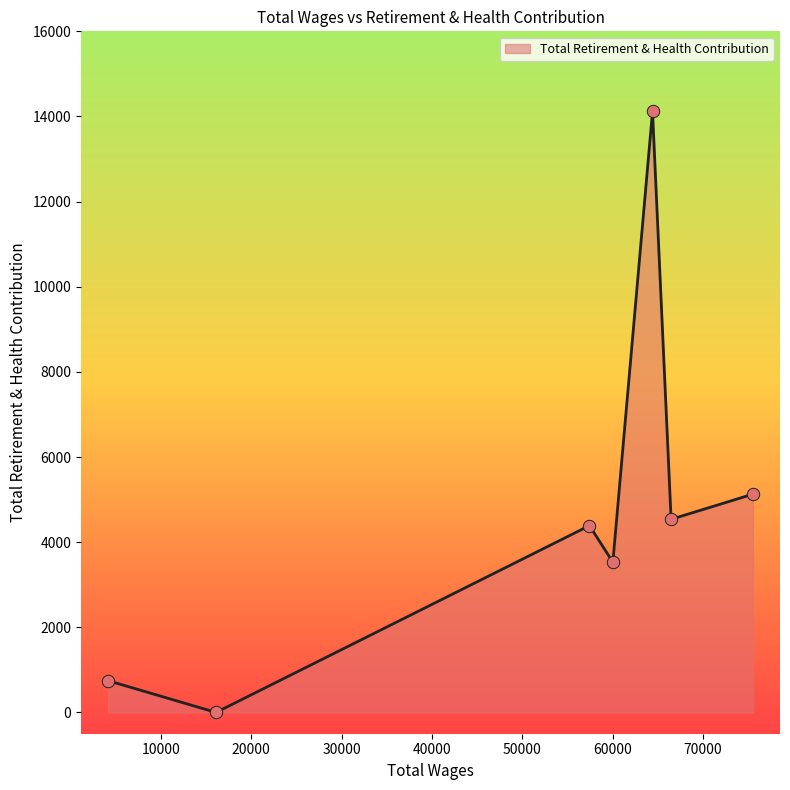

What is the average value?

4636